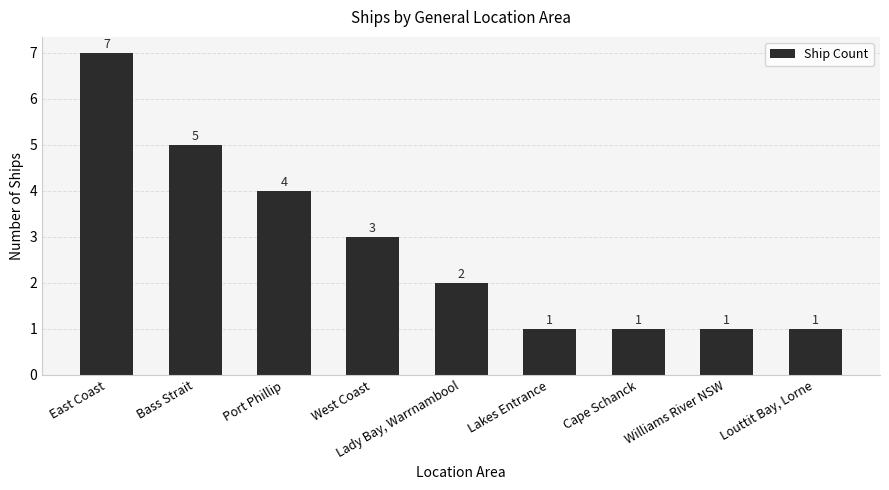

Which label corresponds to the largest value in the chart?

East Coast